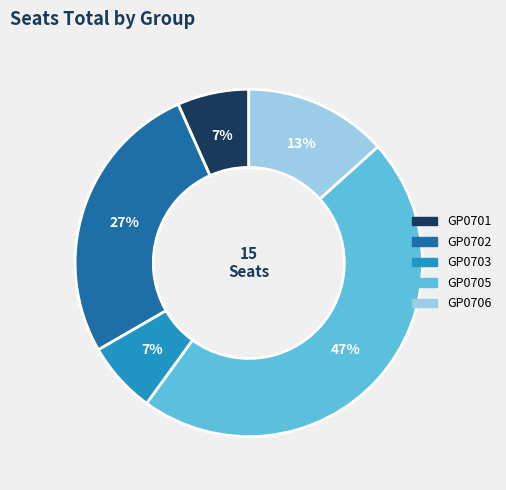

The GP0705 slice represents 53% of the pie. True or false?

False